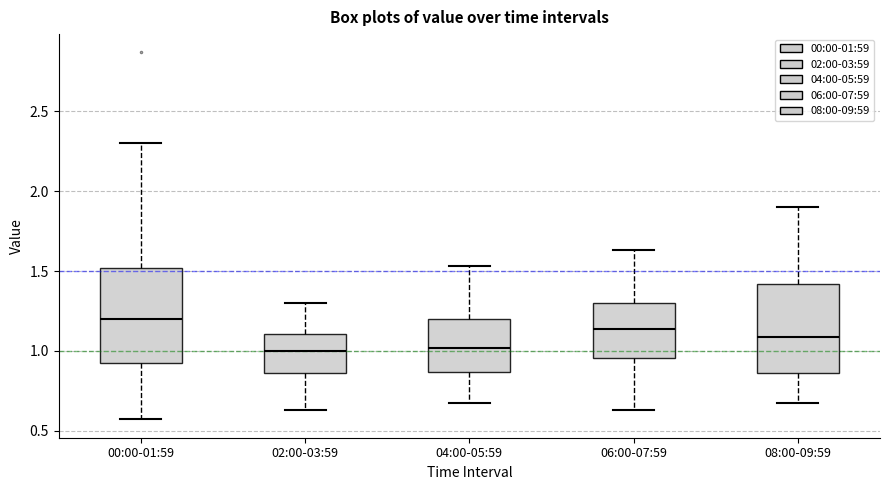

Reading left to right, transcribe this box plot: for each box, give where its median line is, the range the box spans, and where its two whiskers end, as read against the y-axis. The values are not printed on the chart, so give them approximately, as read against the axis.

00:00-01:59: median 1.20, box 0.90 to 1.50, whiskers 0.55 to 2.30
02:00-03:59: median 1.00, box 0.85 to 1.10, whiskers 0.65 to 1.30
04:00-05:59: median 1.00, box 0.85 to 1.20, whiskers 0.65 to 1.55
06:00-07:59: median 1.15, box 0.95 to 1.30, whiskers 0.65 to 1.65
08:00-09:59: median 1.10, box 0.85 to 1.40, whiskers 0.65 to 1.90